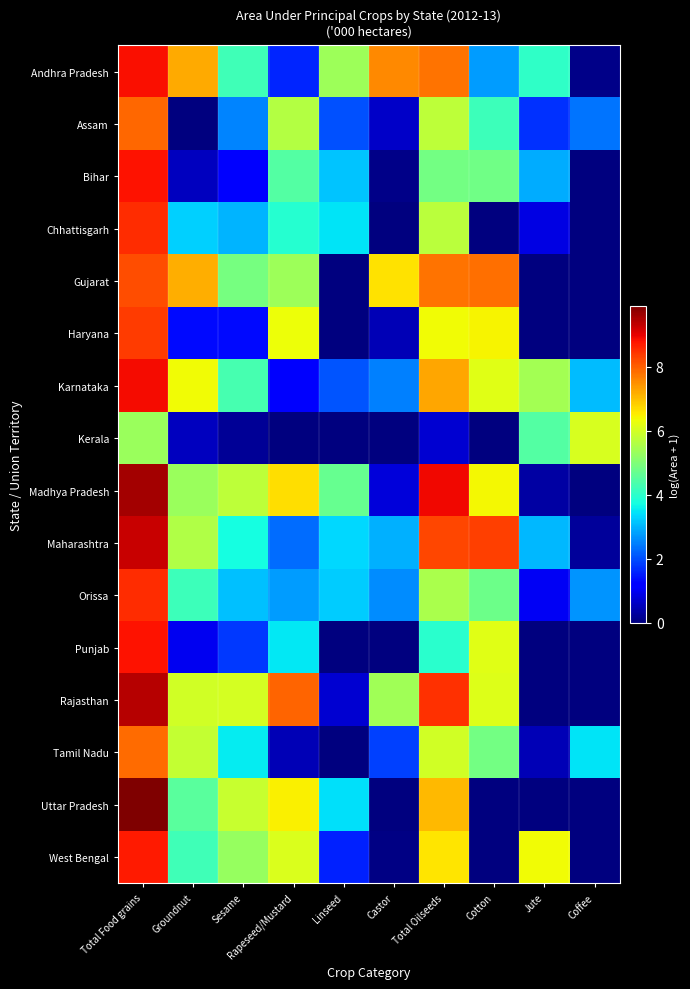

List the series in order of their peak value, highest first.

Uttar Pradesh, Madhya Pradesh, Rajasthan, Maharashtra, Karnataka, Andhra Pradesh, Bihar, Punjab, West Bengal, Chhattisgarh, Orissa, Haryana, Gujarat, Assam, Tamil Nadu, Kerala